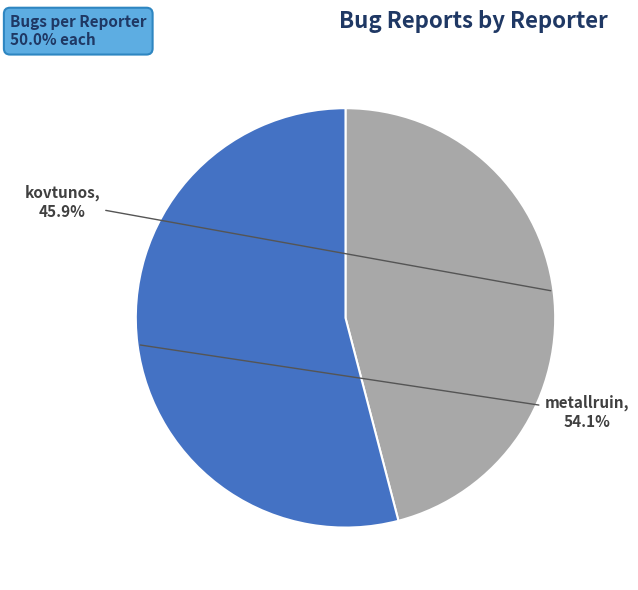

What is the largest slice in the pie chart?

metallruin